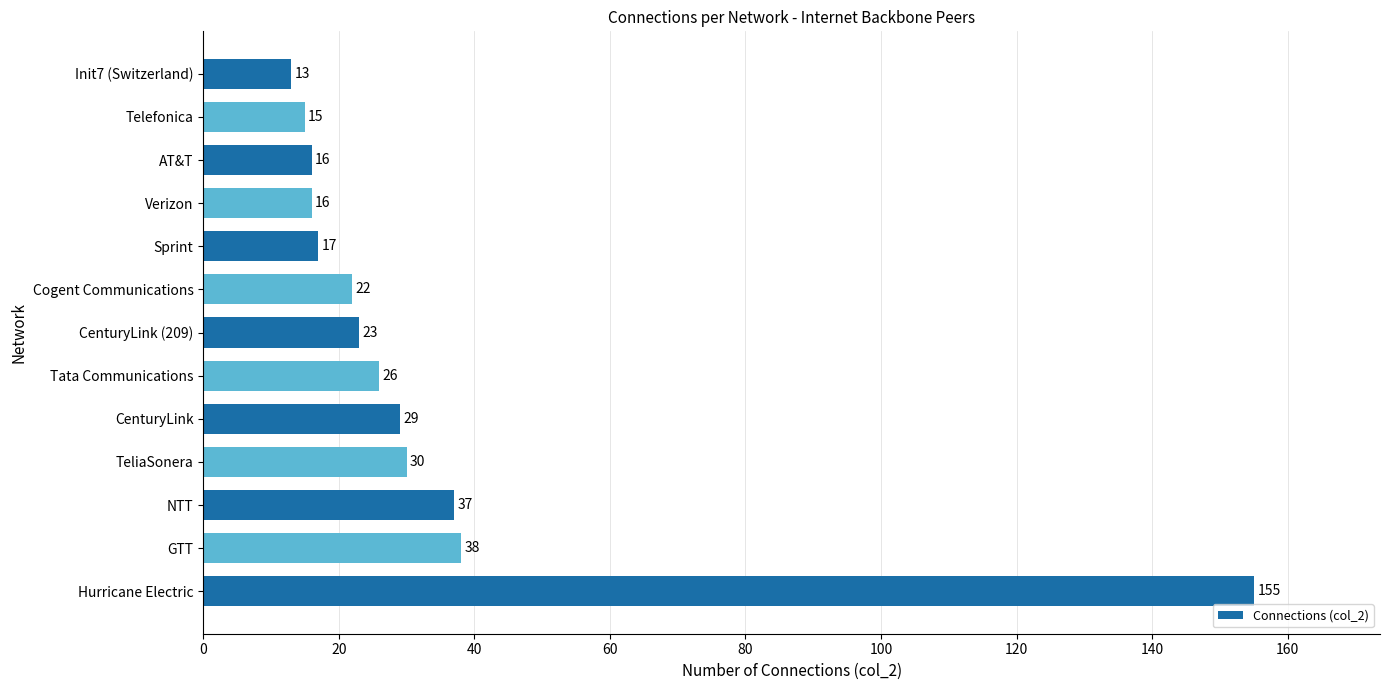

Reading top to bottom, transcribe all the data shown in this chart.

Init7 (Switzerland)=13	Telefonica=15	AT&T=16	Verizon=16	Sprint=17	Cogent Communications=22	CenturyLink (209)=23	Tata Communications=26	CenturyLink=29	TeliaSonera=30	NTT=37	GTT=38	Hurricane Electric=155